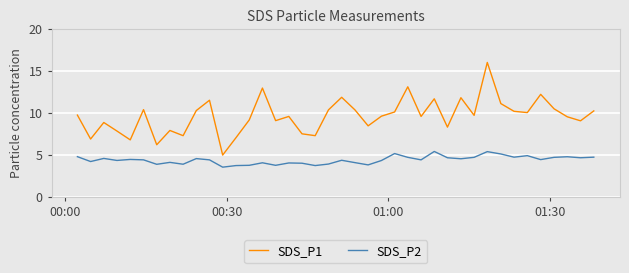

List the series in order of their peak value, lowest first.

SDS_P2, SDS_P1